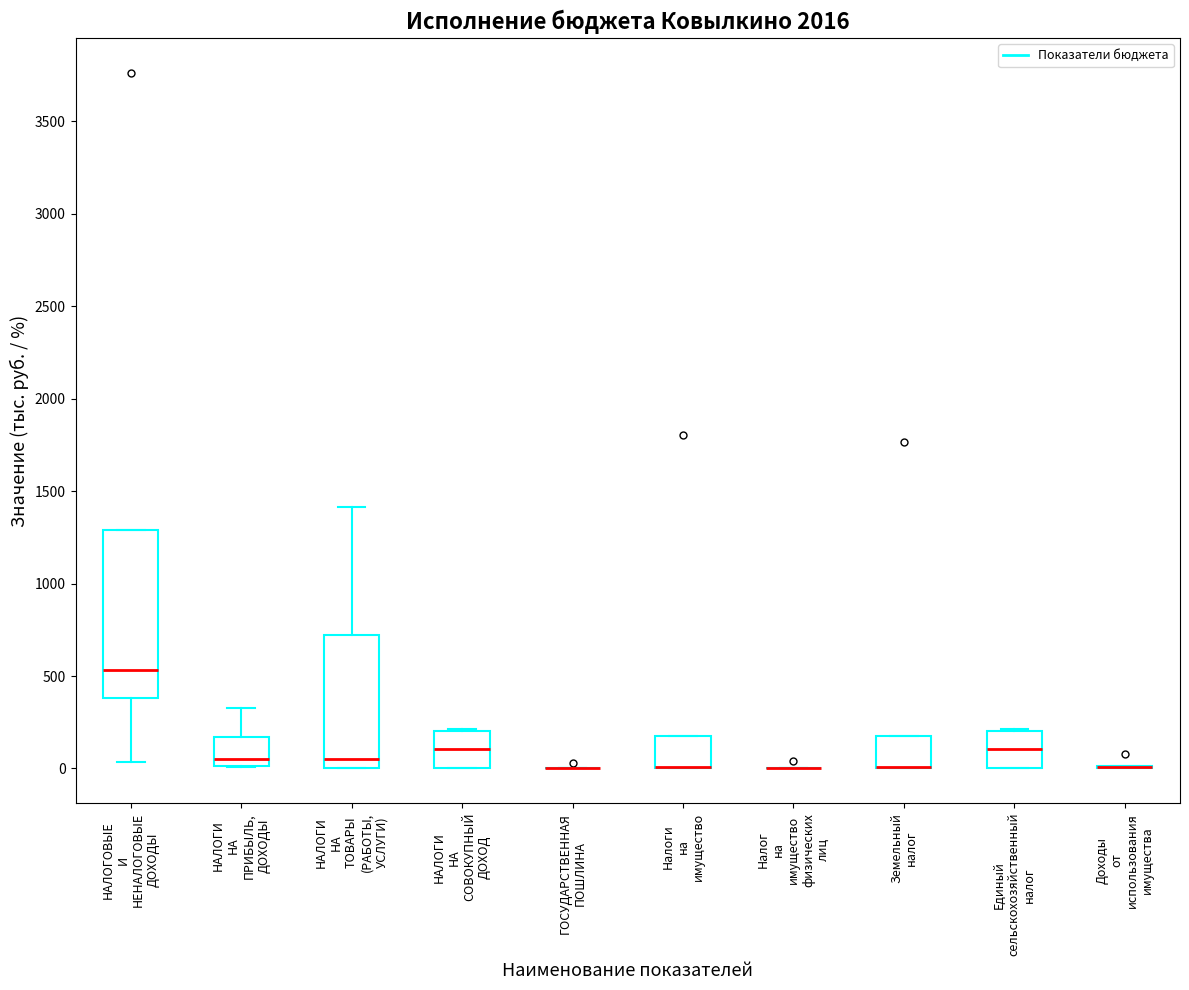

Reading left to right, read every box against the y-axis: the position of its median line, the range the box covers, and the ends of its whiskers. The values are not printed on the chart, so give them approximately, as read against the axis.

НАЛОГОВЫЕ И НЕНАЛОГОВЫЕ ДОХОДЫ: median 550, box 400 to 1300, whiskers 50 to 1300
НАЛОГИ НА ПРИБЫЛЬ, ДОХОДЫ: median 50, box 0 to 150, whiskers 0 to 350
НАЛОГИ НА ТОВАРЫ (РАБОТЫ, УСЛУГИ): median 50, box 0 to 700, whiskers 0 to 1400
НАЛОГИ НА СОВОКУПНЫЙ ДОХОД: median 100, box 0 to 200, whiskers 0 to 200
ГОСУДАРСТВЕННАЯ ПОШЛИНА: box collapsed to a line at 0, whiskers 0 to 0
Налоги на имущество: median 0 (drawn on the box's lower edge), box 0 to 200, whiskers 0 to 200
Налог на имущество физических лиц: box collapsed to a line at 0, whiskers 0 to 0
Земельный налог: median 0 (drawn on the box's lower edge), box 0 to 200, whiskers 0 to 200
Единый сельскохозяйственный налог: median 100, box 0 to 200, whiskers 0 to 200
Доходы от использования имущества: box collapsed to a line at 0, whiskers 0 to 0